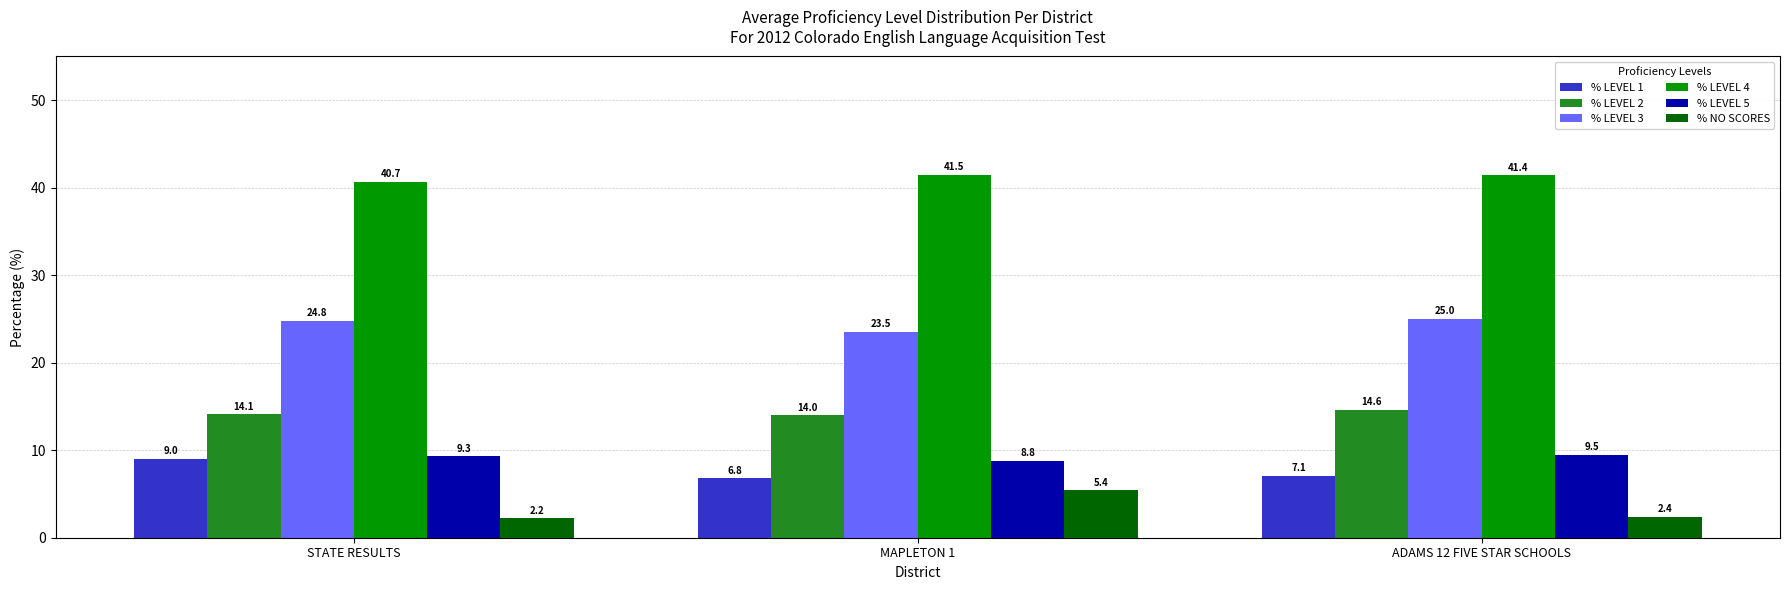

At which category is the sum across all series the highest?

STATE RESULTS